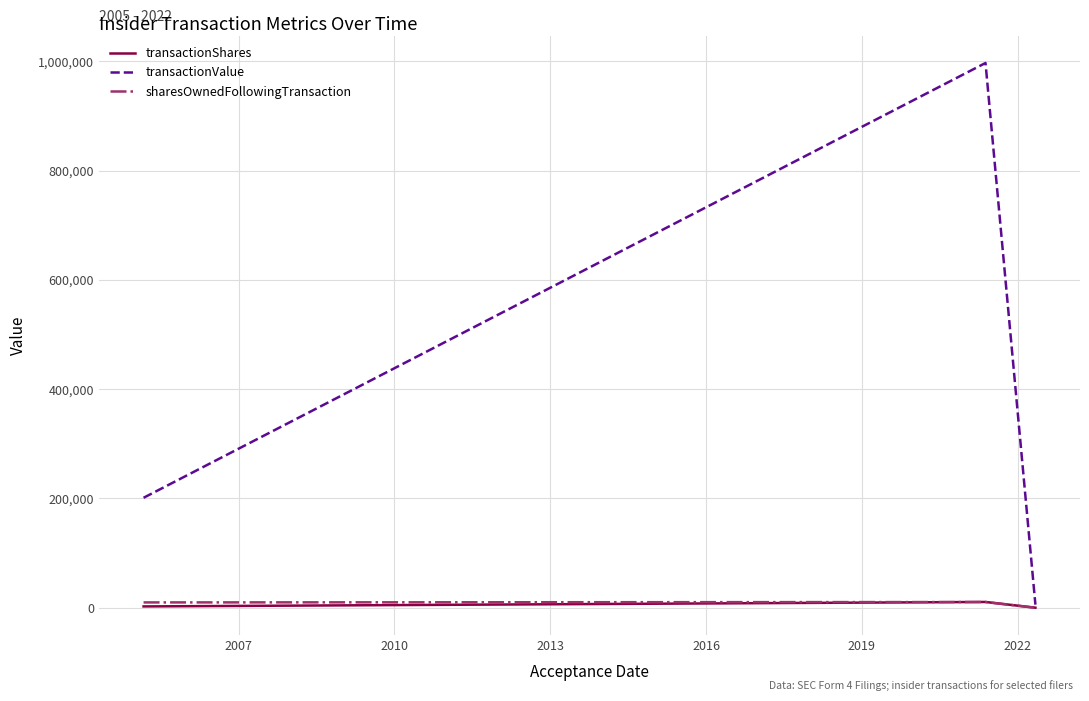

Which series has the largest total across all categories?

transactionValue